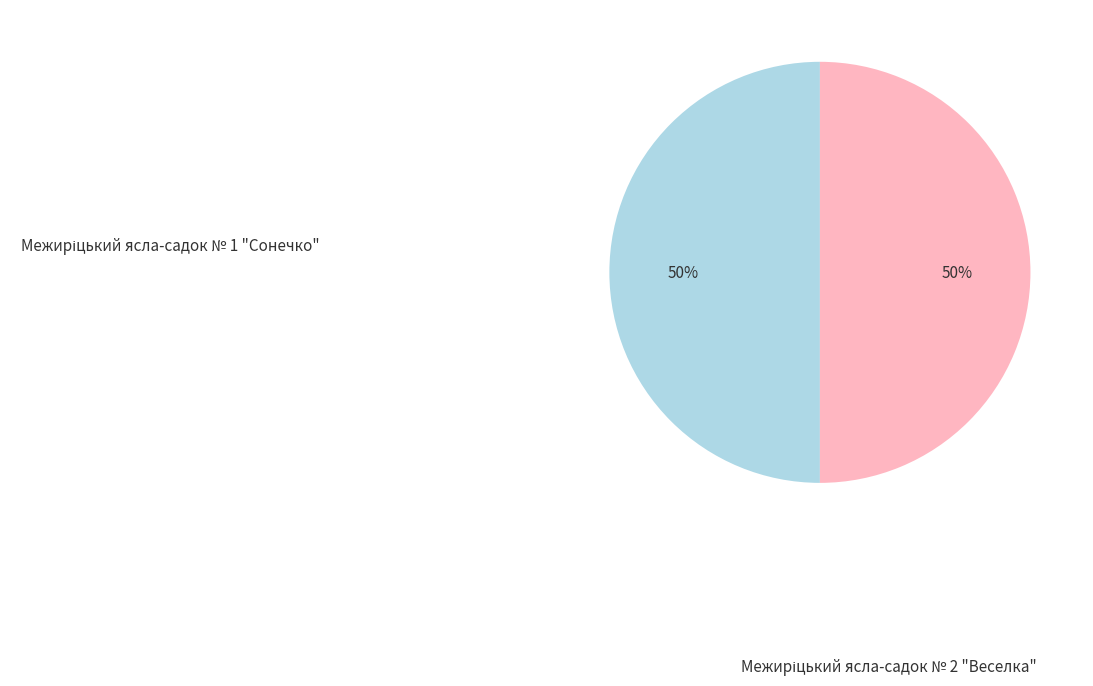

Does Межиріцький ясла-садок № 2 "Веселка" account for over 50% of the chart?

Yes